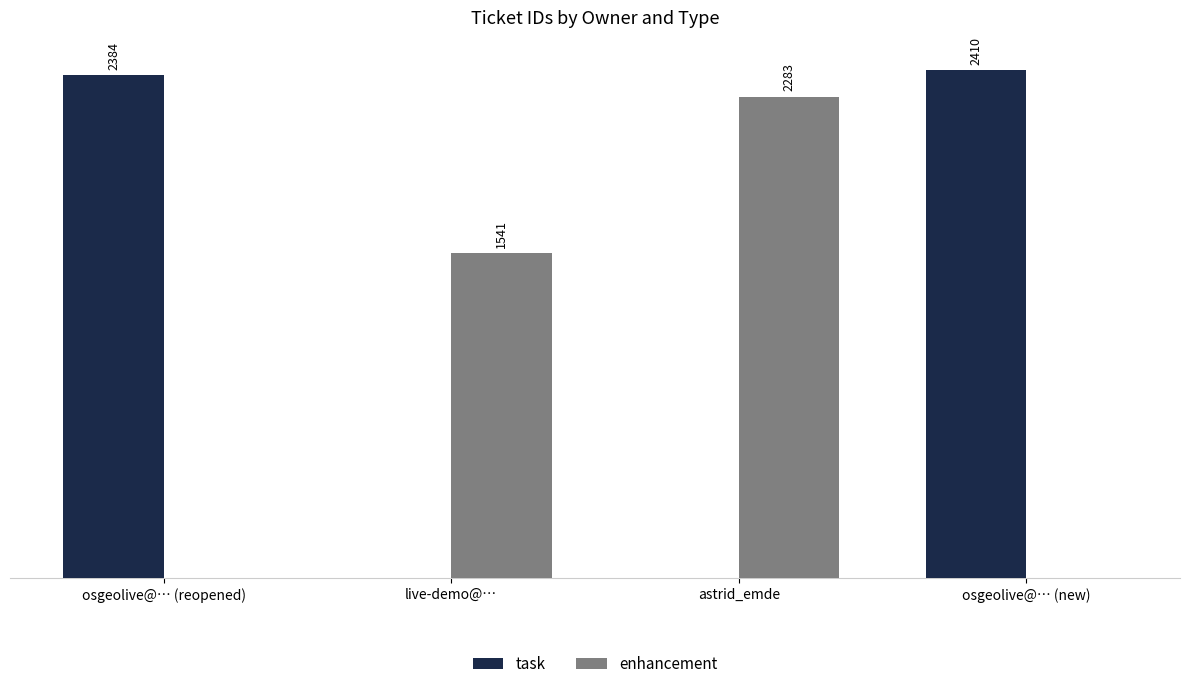

At which label is task closest to 1205?

osgeolive@… (reopened)